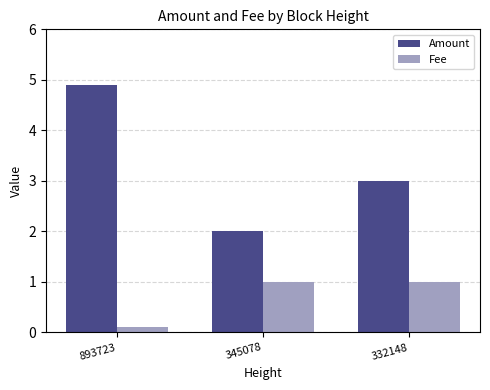

How many data points in Fee are less than 1?

1